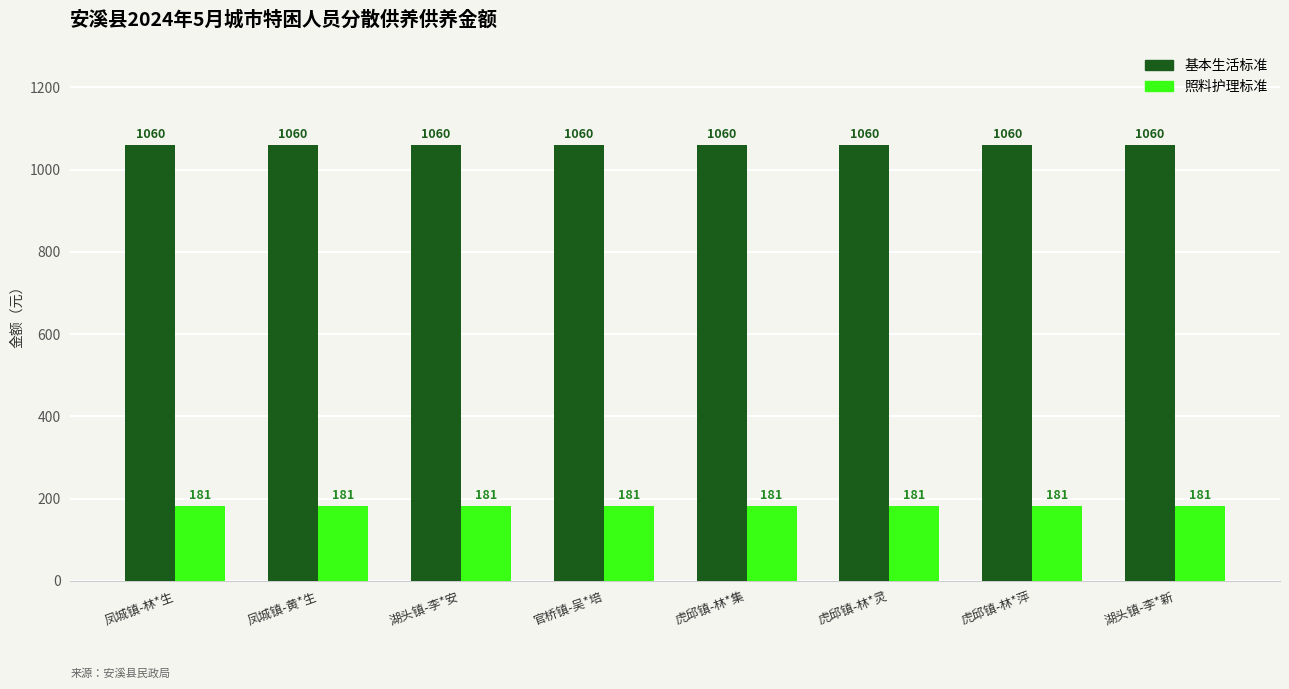

True or false: 照料护理标准 has a value of 181 at 凤城镇-黄*生.

True